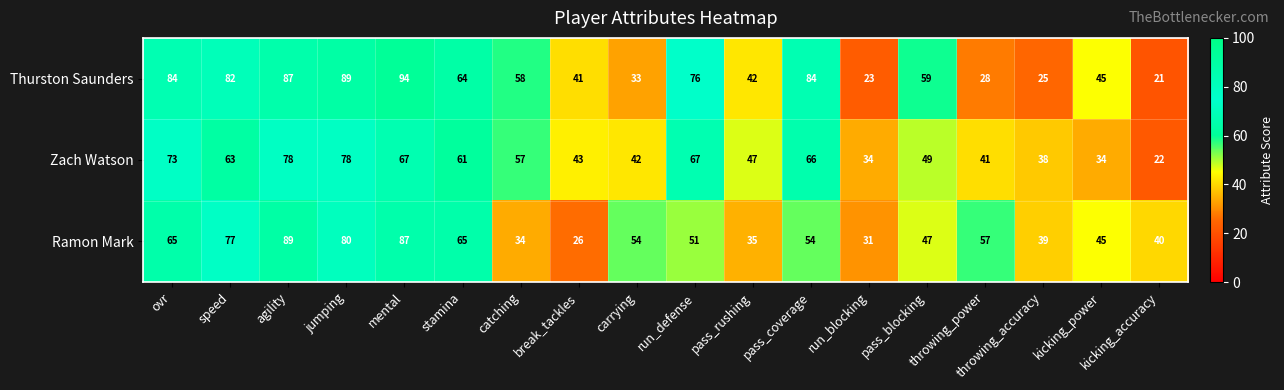

The Thurston Saunders series shows 41 at break_tackles. True or false?

True